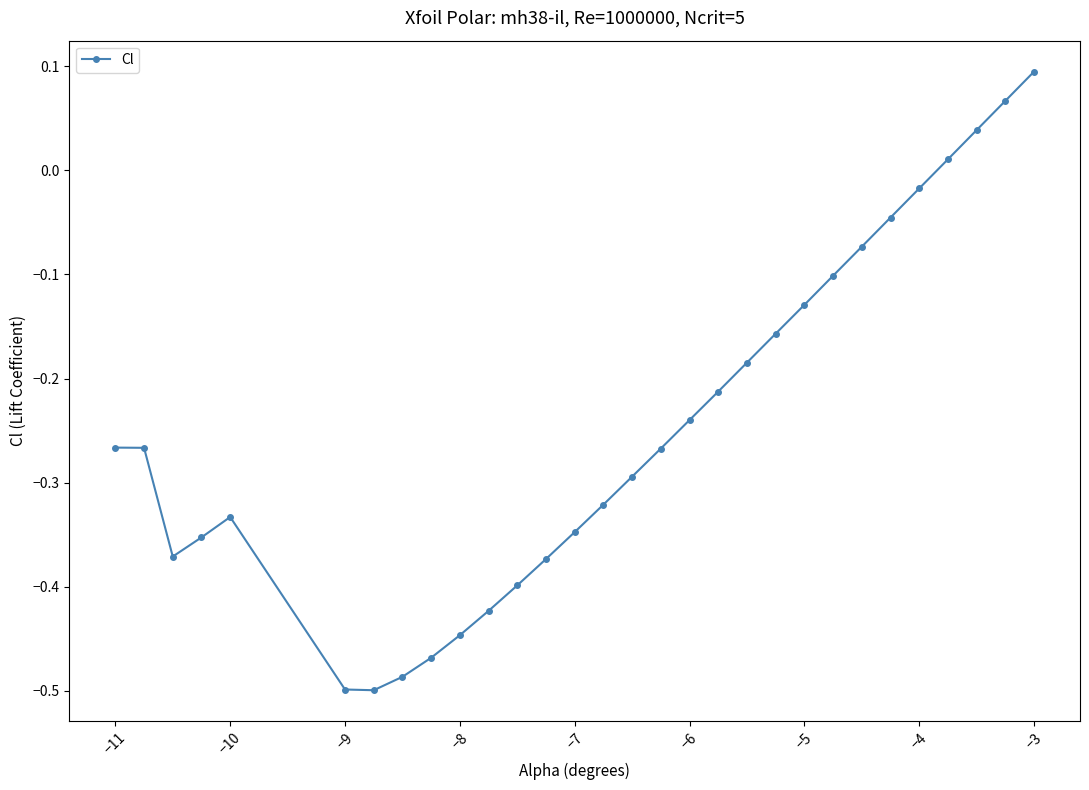

What is the difference between the second highest and second lowest values?

0.6